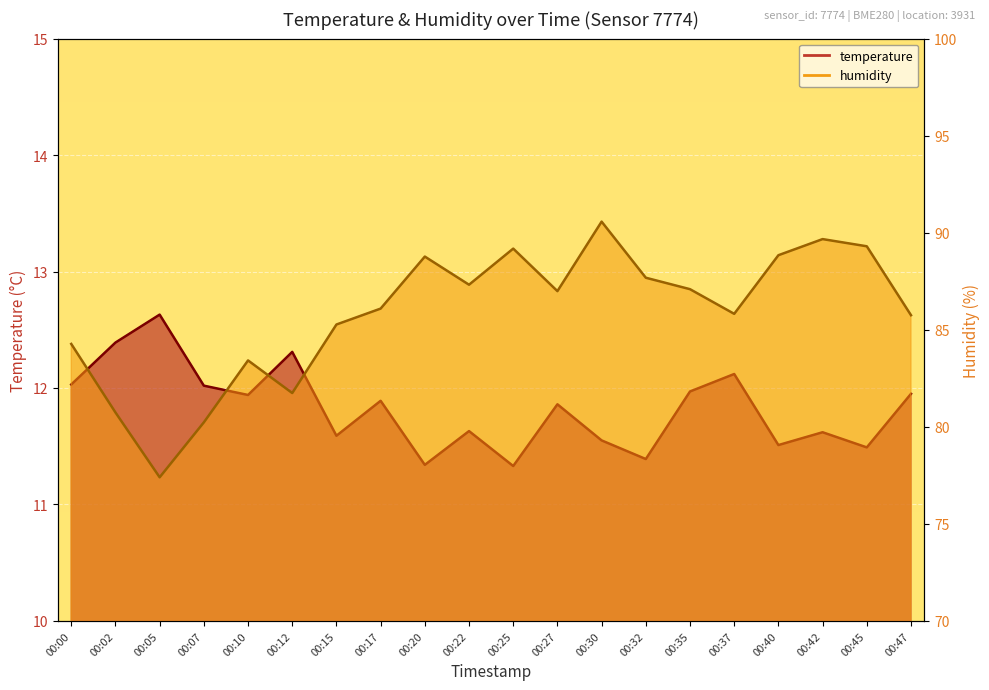

At which label does temperature reach its peak?

00:05